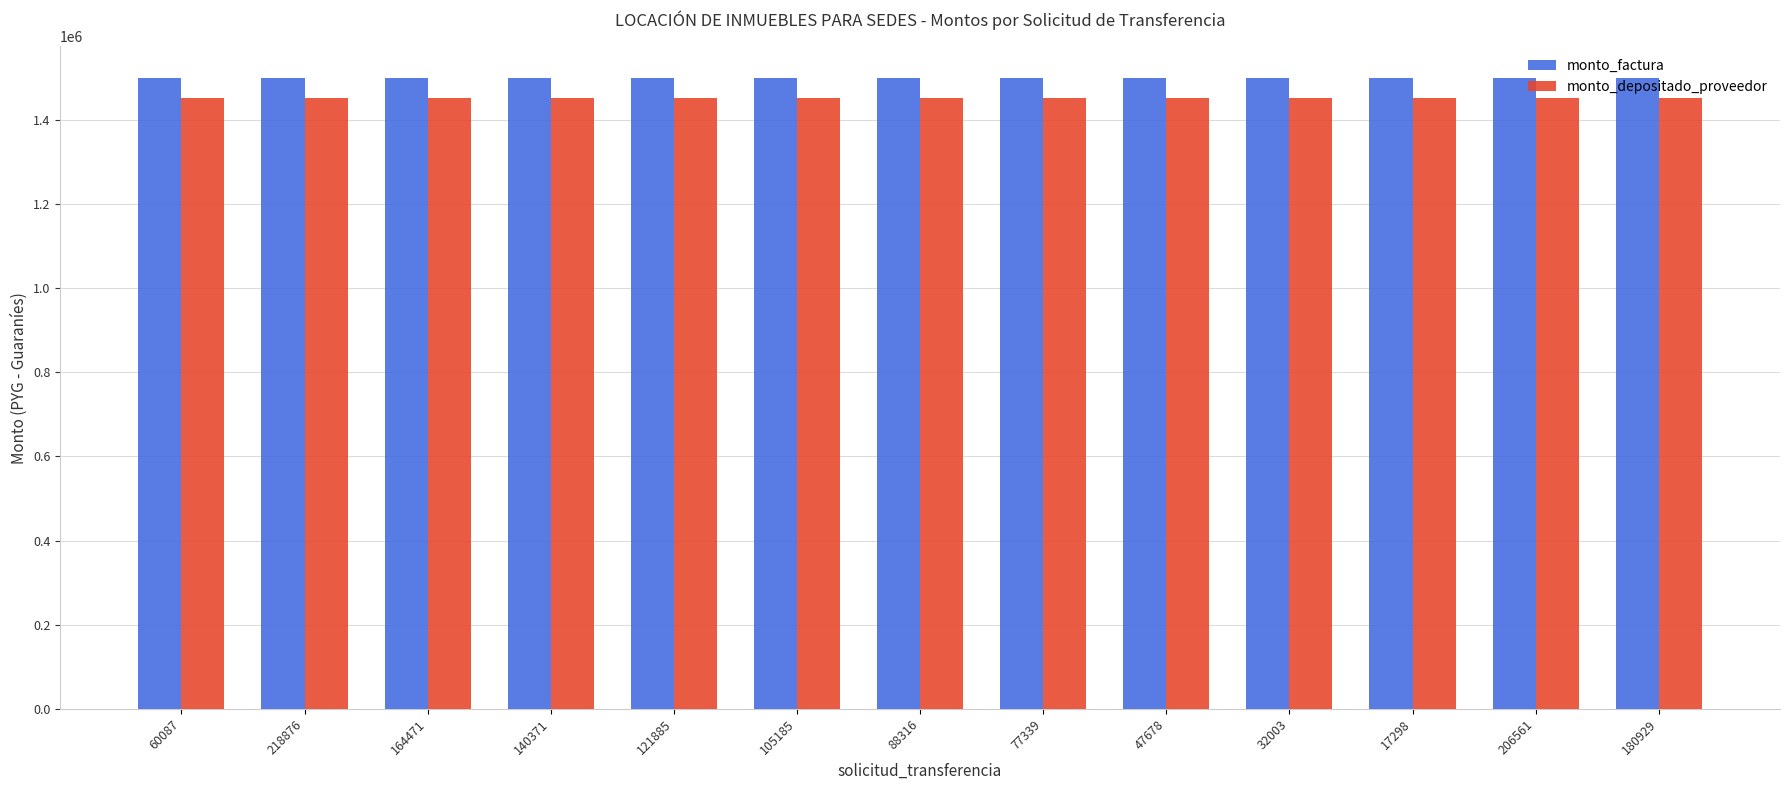

What is the spread (max minus min) of values at 105185?

47728